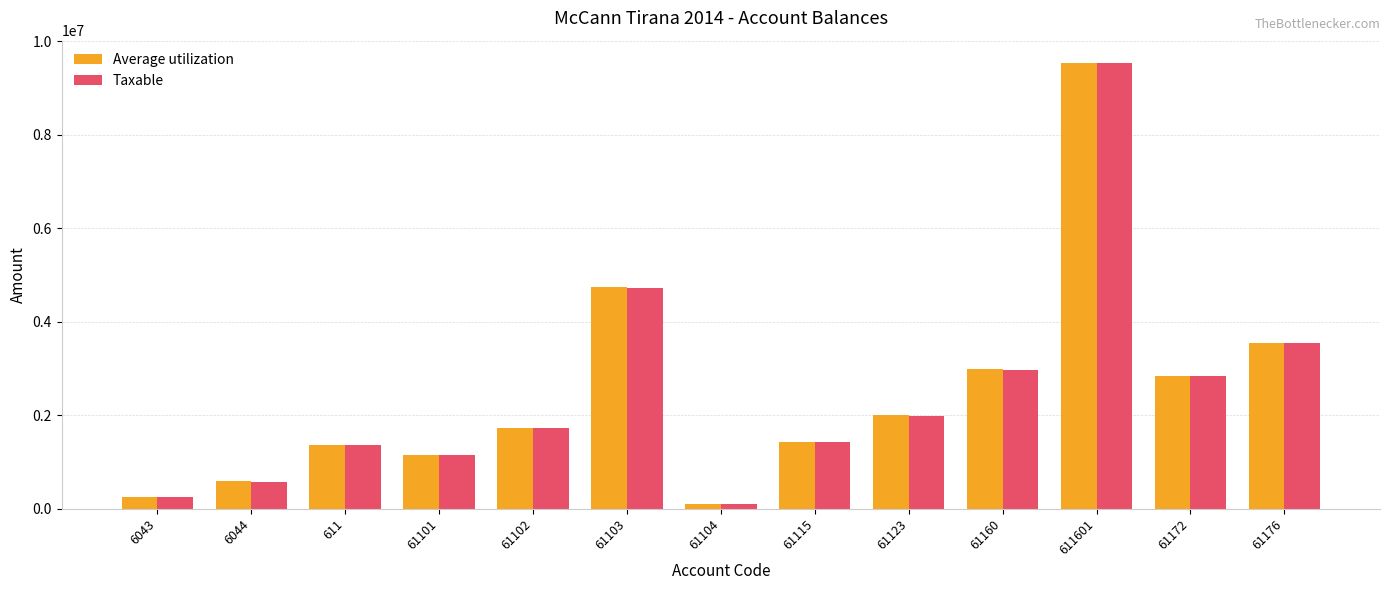

Which series changed the most between 61123 and 61160?

Taxable